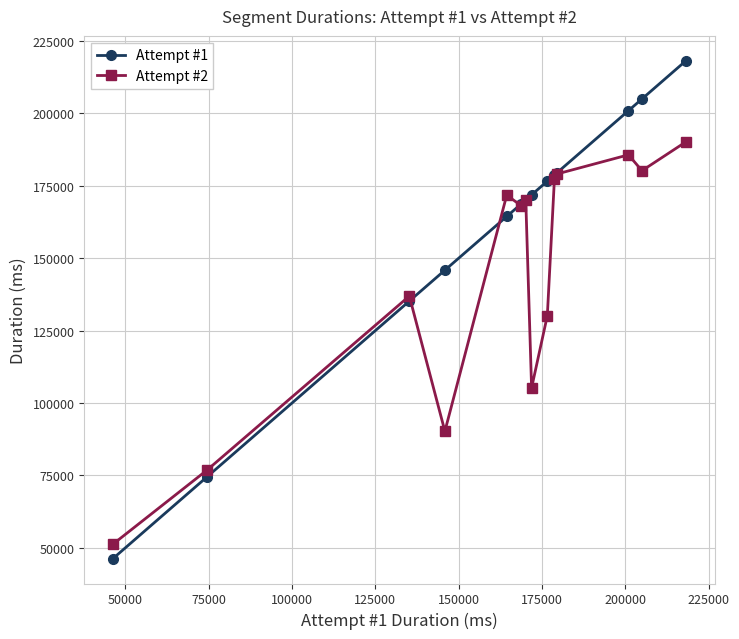

Does the chart display data point markers on the line(s)?

Yes